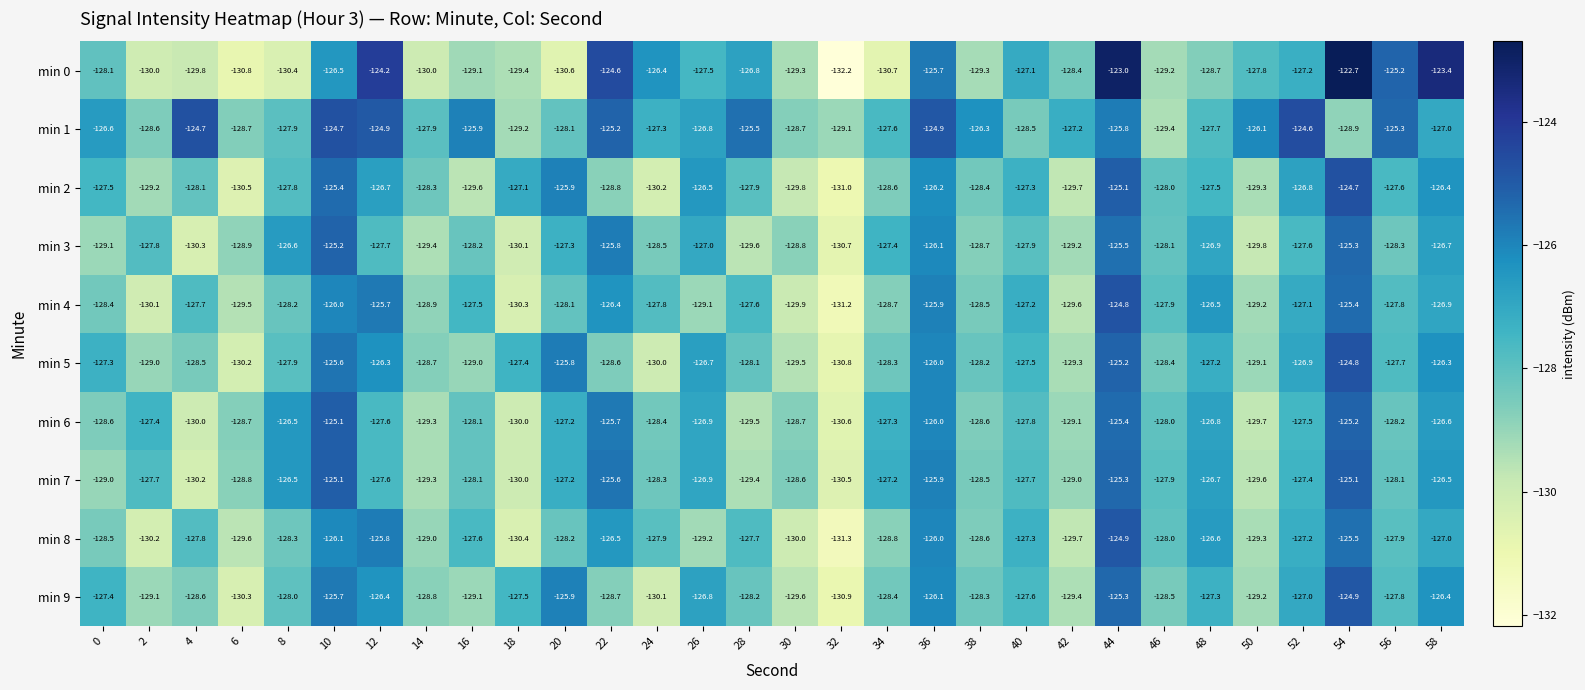

Is it true that min 3 equals -223.7 at 36?

False